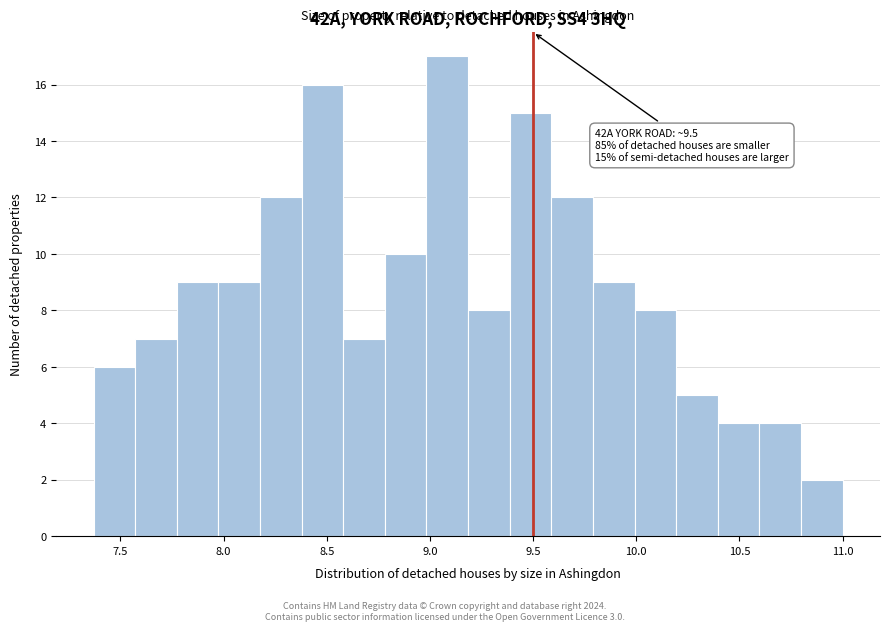

Which range on the x-axis has the tallest bar?

9.00 to 9.20